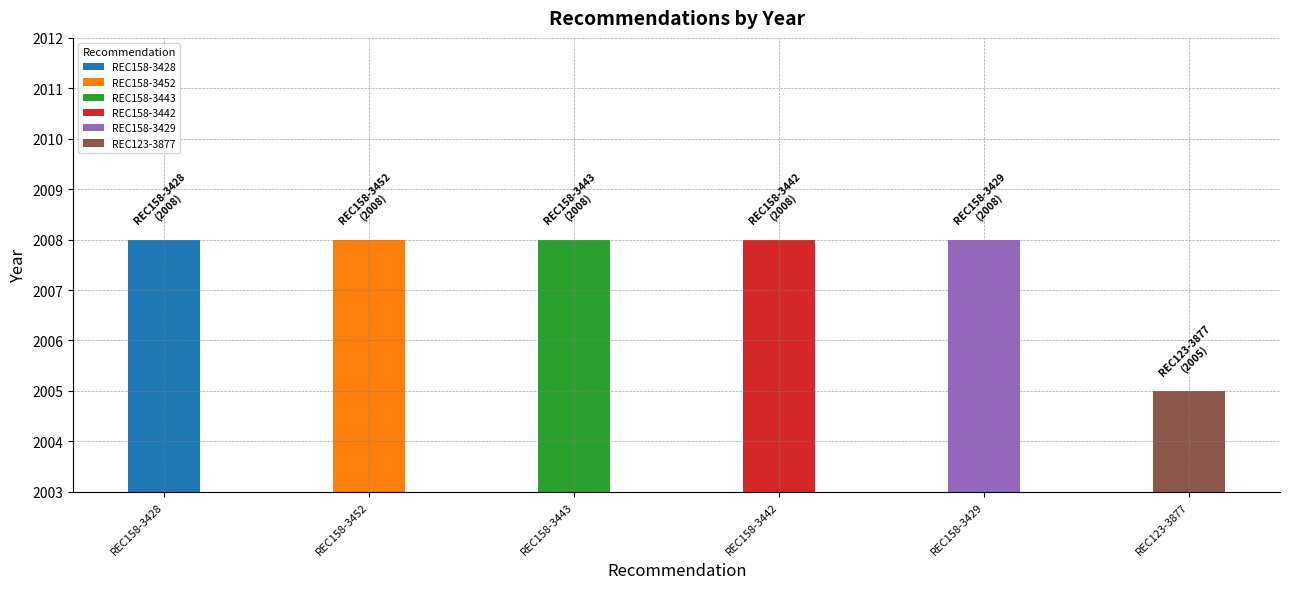

Which category has the lowest value across all series?

REC123-3877